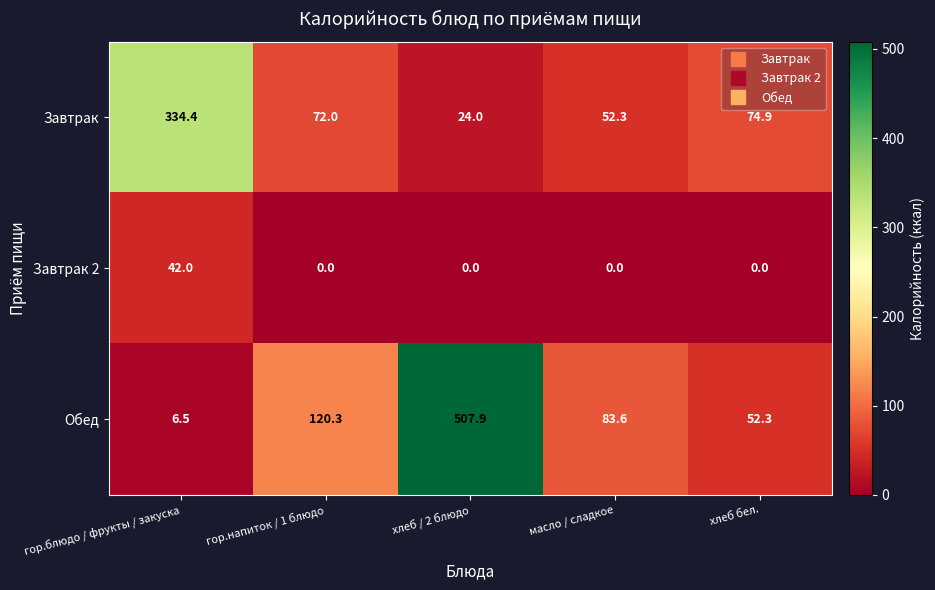

Is the value of Завтрак at гор.блюдо / фрукты / закуска greater than the value of Обед at хлеб бел.?

Yes